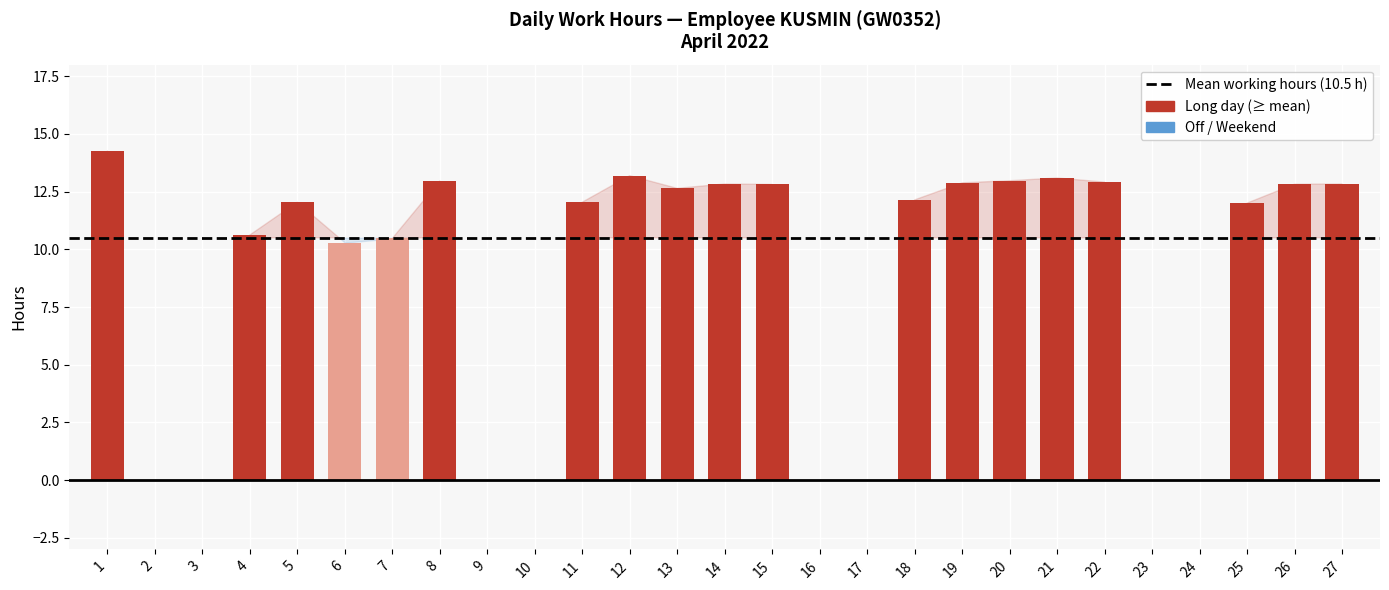

What is the ratio of the value at 13 to the value at 20?

1.0